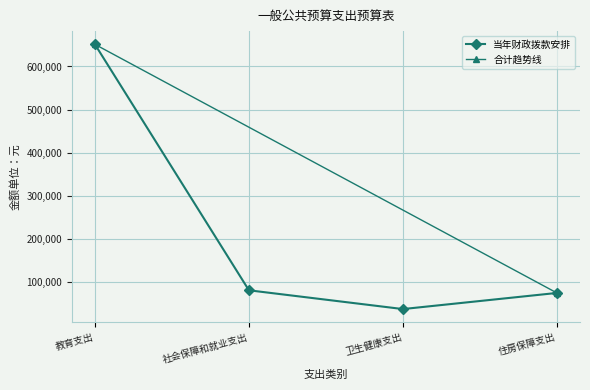

What is the label of the 4th point from the right?

教育支出